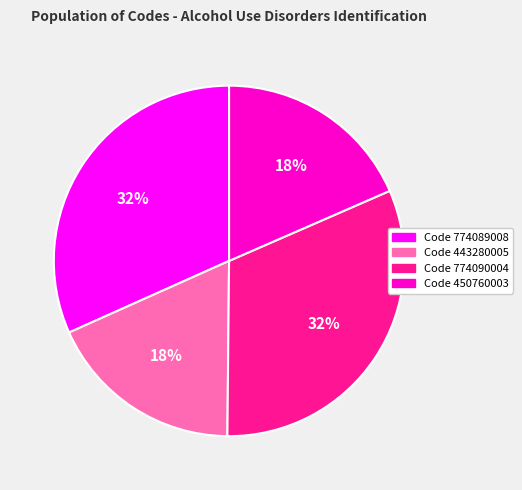

To the nearest percent, what is the difference between the largest and smallest slice percentages?

14%